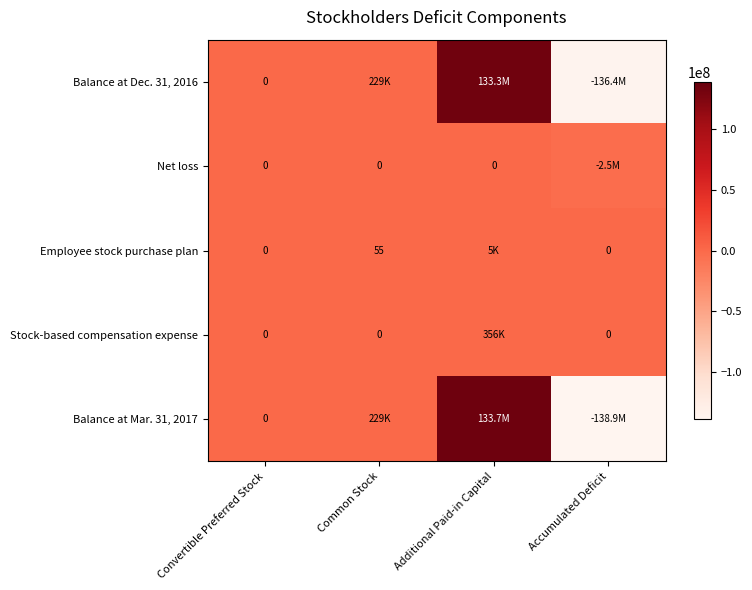

Rank the series by their maximum value, from highest to lowest.

Balance at Mar. 31, 2017, Balance at Dec. 31, 2016, Stock-based compensation expense, Employee stock purchase plan, Net loss